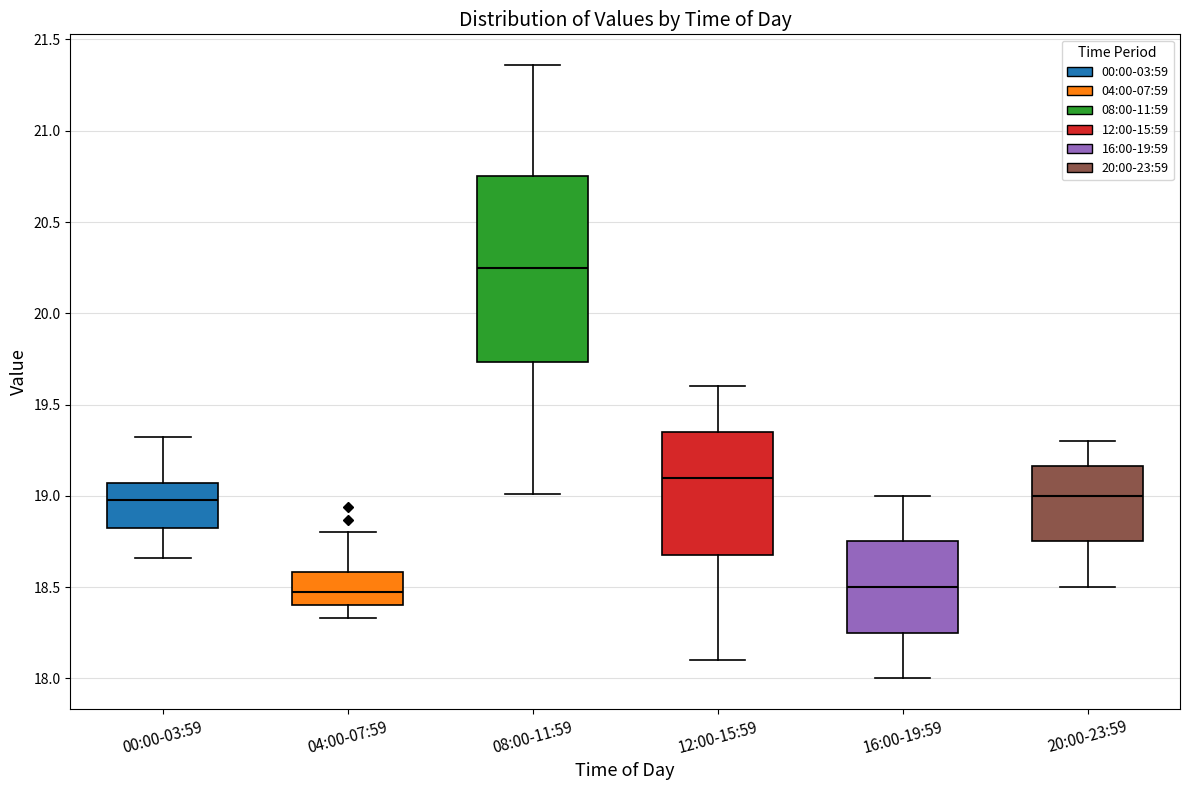

Which box has the highest median line?

08:00-11:59